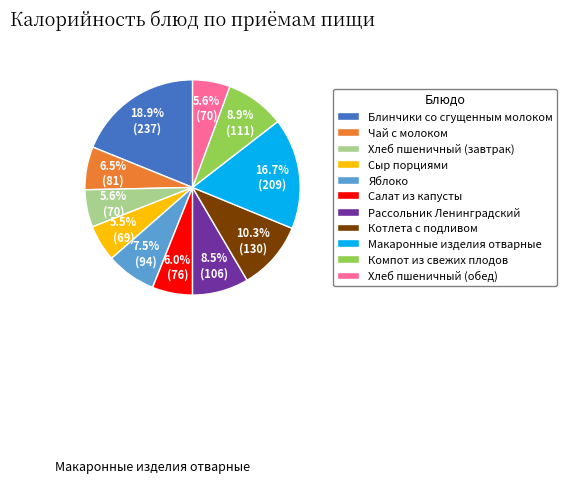

Is there any slice that represents more than half of the pie?

No